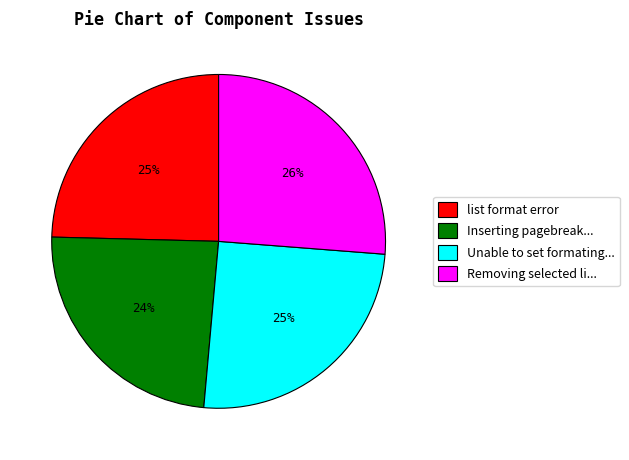

To the nearest percent, what is the difference between the largest and smallest slice percentages?

2%